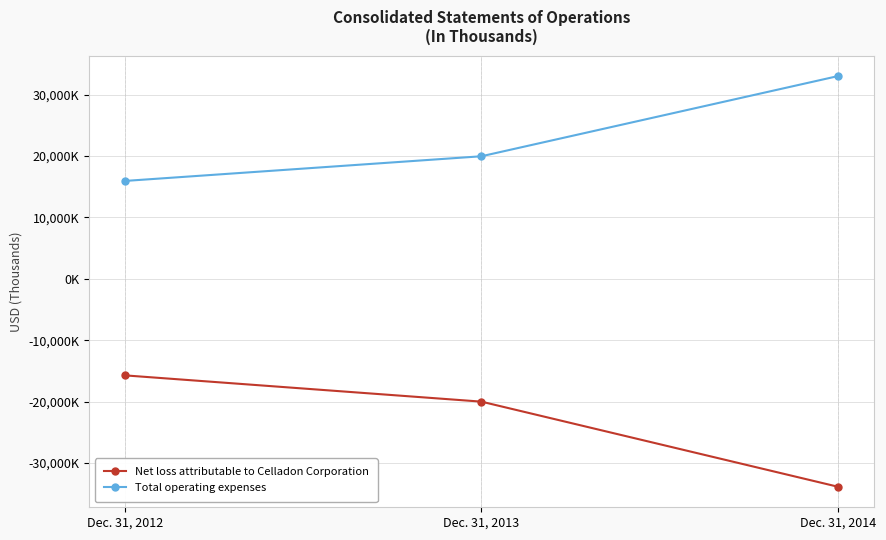

What are all the series names shown in the legend?

Net loss attributable to Celladon Corporation, Total operating expenses